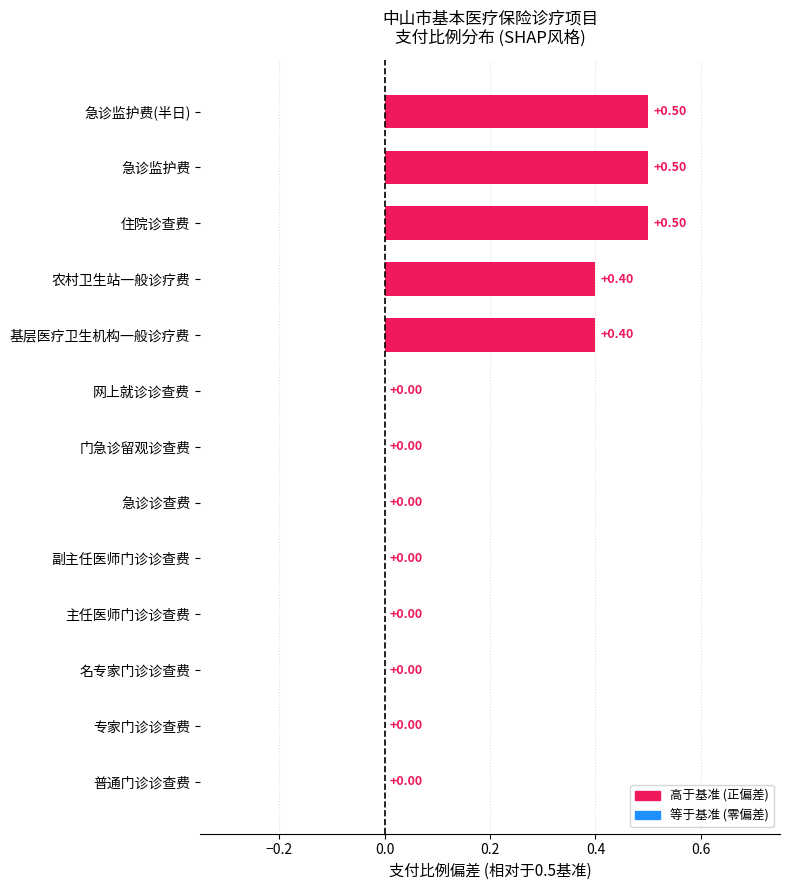

How many values are between 0 and 1?

13